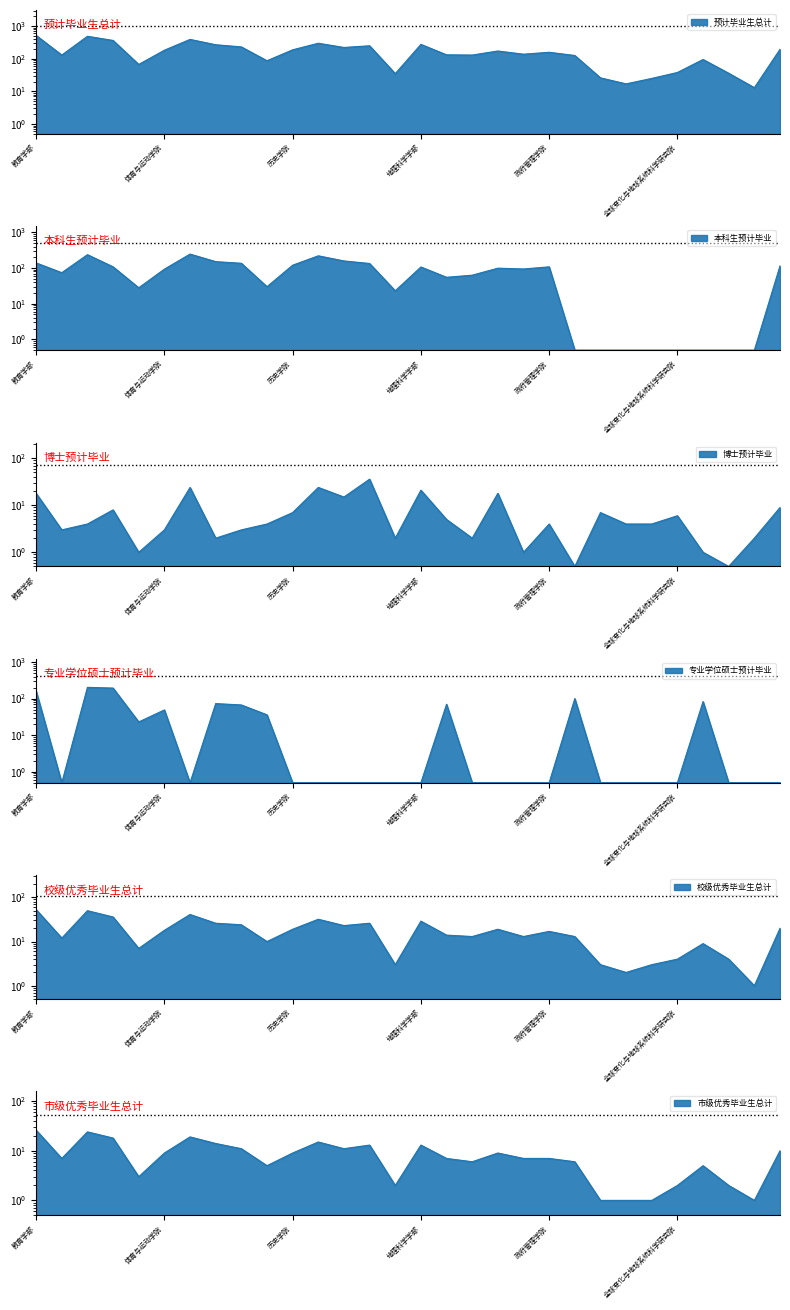

Reading left to right, what are all the values shown in this chart?

预计毕业生总计: 520.0	130.0	489.0	364.0	67.0	183.0	392.0	269.0	231.0	87.0	188.0	299.0	222.0	250.0	35.0	276.0	132.0	130.0	173.0	138.0	158.0	126.0	26.0	17.0	25.0	38.0	95.0	36.0	13.0	195.0
本科生预计毕业: 139.0	74.0	237.0	108.0	28.0	93.0	246.0	151.0	136.0	30.0	120.0	220.0	158.0	134.0	23.0	107.0	55.0	63.0	99.0	94.0	108.0	0.5	0.5	0.5	0.5	0.5	0.5	0.5	0.5	115.0
博士预计毕业: 18.0	3.0	4.0	8.0	1.0	3.0	24.0	2.0	3.0	4.0	7.0	24.0	15.0	36.0	2.0	21.0	5.0	2.0	18.0	1.0	4.0	0.5	7.0	4.0	4.0	6.0	1.0	0.5	2.0	9.0
专业学位硕士预计毕业: 161.0	0.5	203.0	194.0	23.0	49.0	0.5	73.0	67.0	36.0	0.5	0.5	0.5	0.5	0.5	0.5	70.0	0.5	0.5	0.5	0.5	100.0	0.5	0.5	0.5	0.5	83.0	0.5	0.5	0.5
校级优秀毕业生总计: 53.0	12.0	50.0	36.0	7.0	18.0	41.0	26.0	24.0	10.0	19.0	32.0	23.0	26.0	3.0	29.0	14.0	13.0	19.0	13.0	17.0	13.0	3.0	2.0	3.0	4.0	9.0	4.0	1.0	20.0
市级优秀毕业生总计: 26.0	7.0	24.0	18.0	3.0	9.0	19.0	14.0	11.0	5.0	9.0	15.0	11.0	13.0	2.0	13.0	7.0	6.0	9.0	7.0	7.0	6.0	1.0	1.0	1.0	2.0	5.0	2.0	1.0	10.0